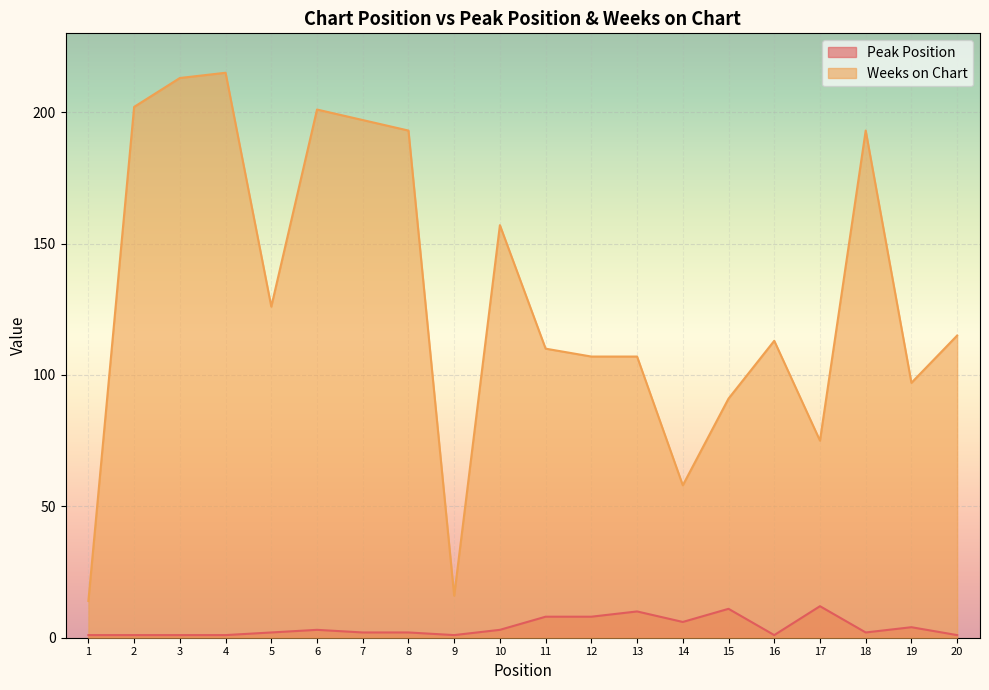

True or false: Weeks on Chart and Peak Position intersect in this chart.

False